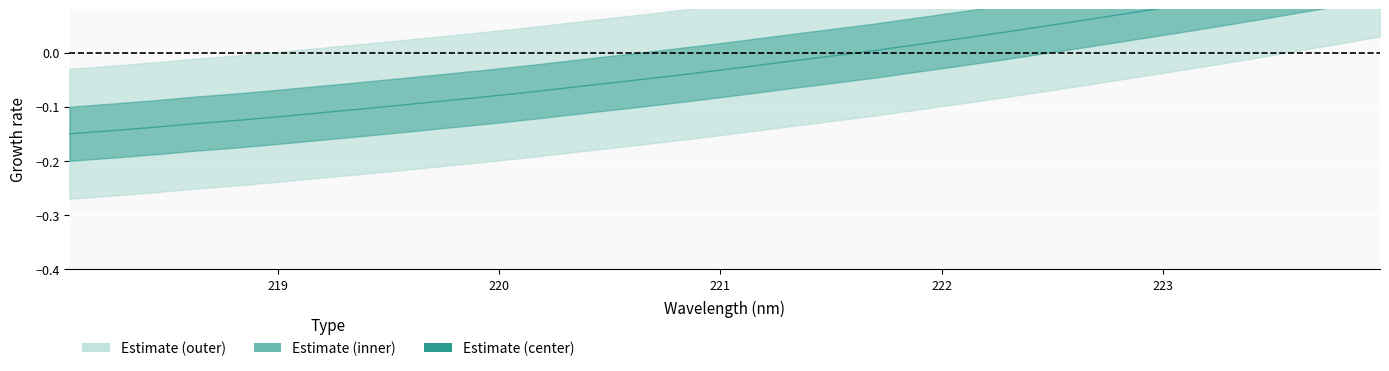

Count the number of values greater than 0.

13